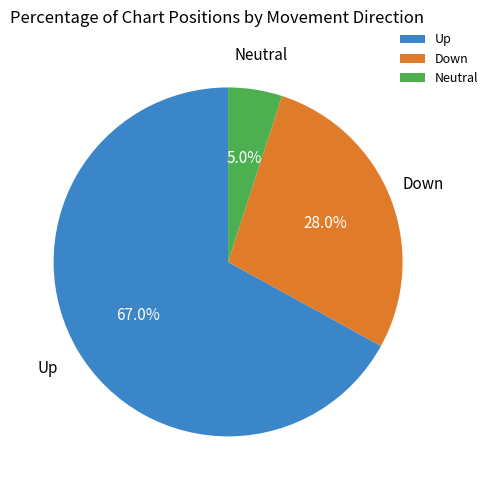

Rank the categories by value from highest to lowest.

Up, Down, Neutral